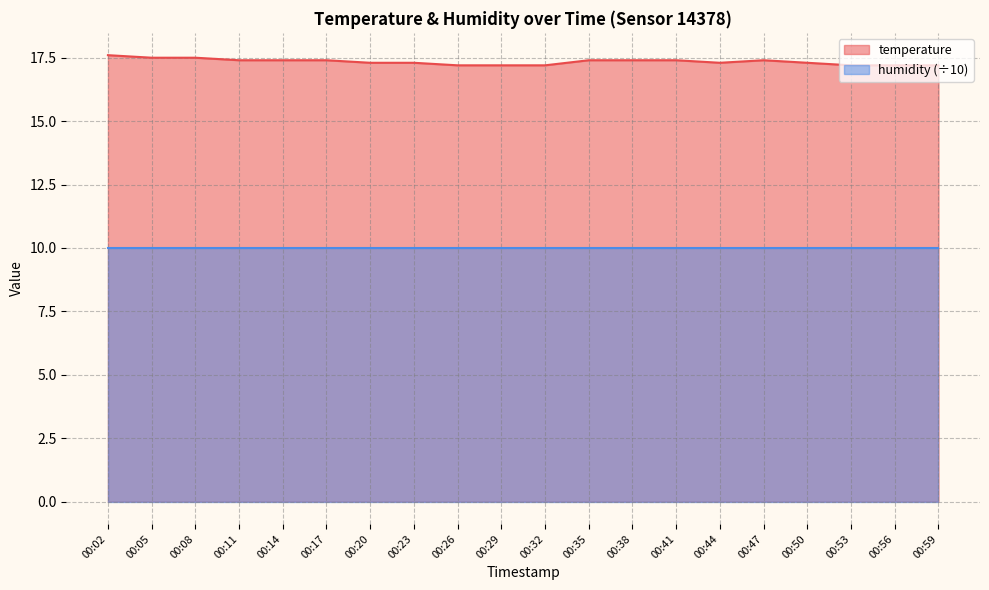

Count the number of categories in the chart.

20